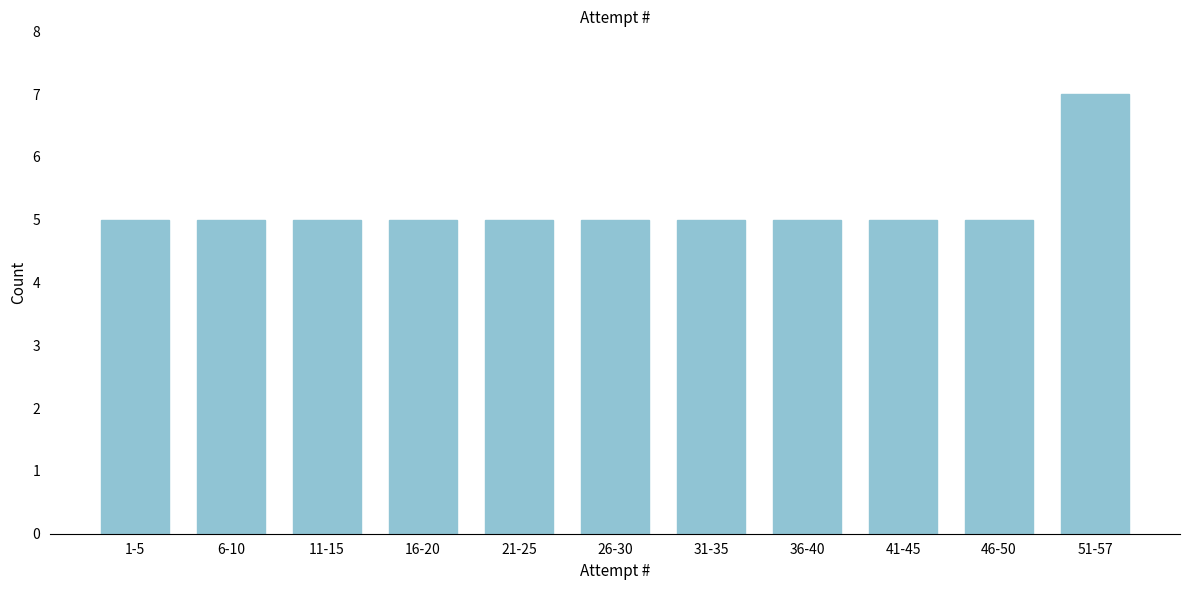

Reading left to right, list all the values displayed in this chart.

1-5=5	6-10=5	11-15=5	16-20=5	21-25=5	26-30=5	31-35=5	36-40=5	41-45=5	46-50=5	51-57=7